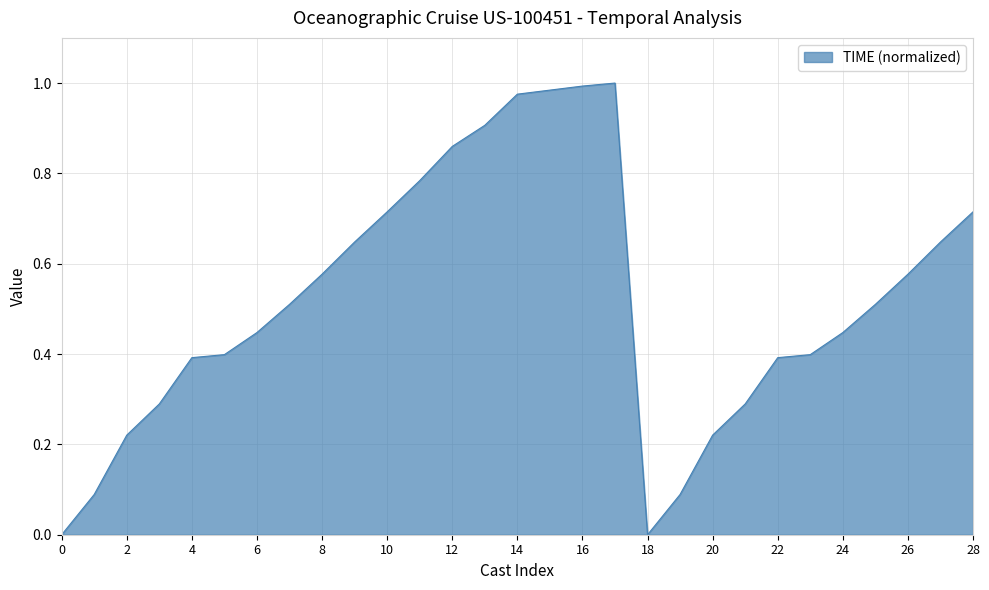

Reading right to left, transcribe all the data shown in this chart.

0.7	0.6	0.6	0.5	0.4	0.4	0.4	0.3	0.2	0.1	0.0	1.0	1.0	1.0	1.0	0.9	0.9	0.8	0.7	0.6	0.6	0.5	0.4	0.4	0.4	0.3	0.2	0.1	0.0